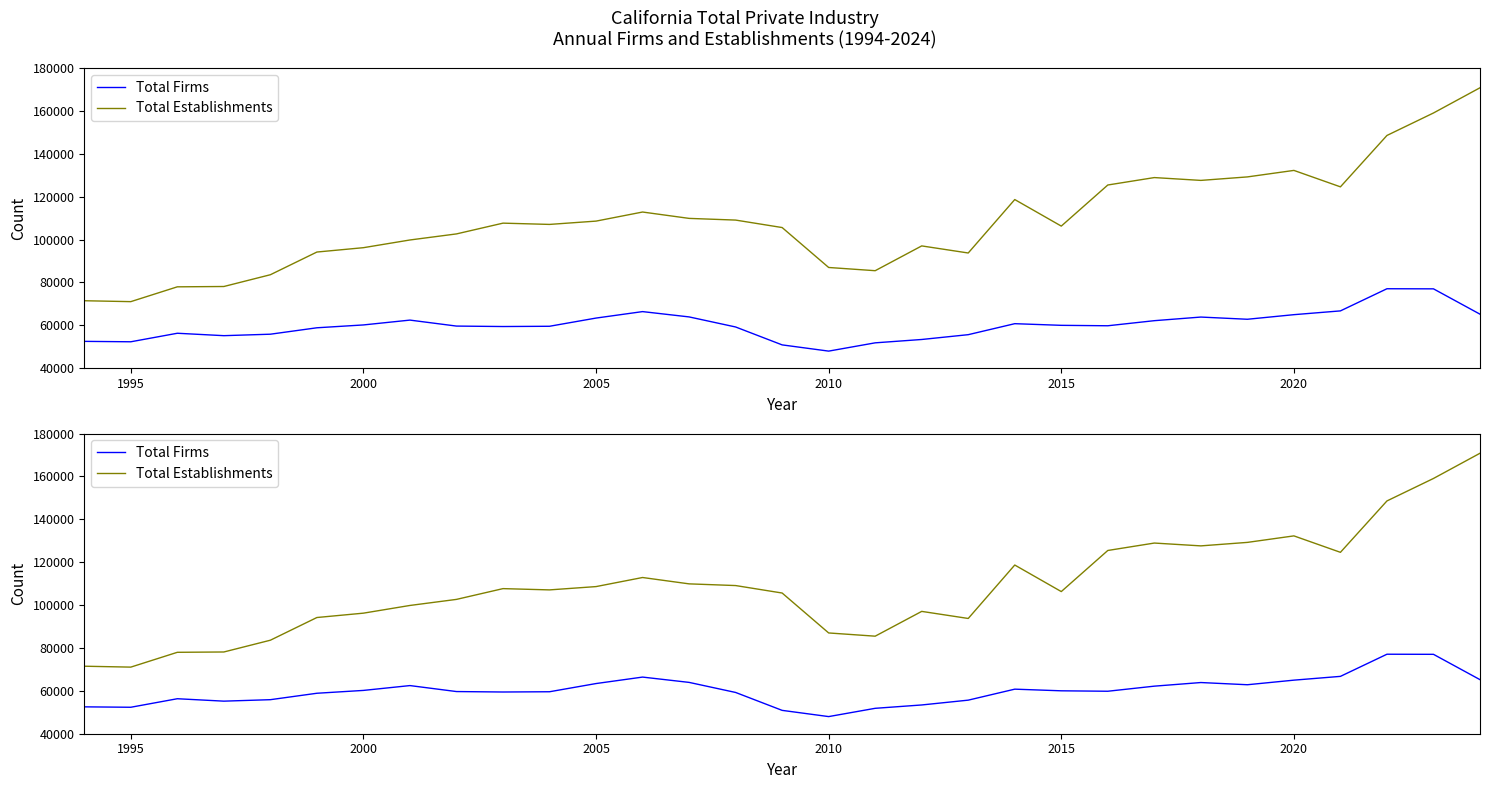

What is the difference between the second highest and minimum values in the Total Firms series?

29038